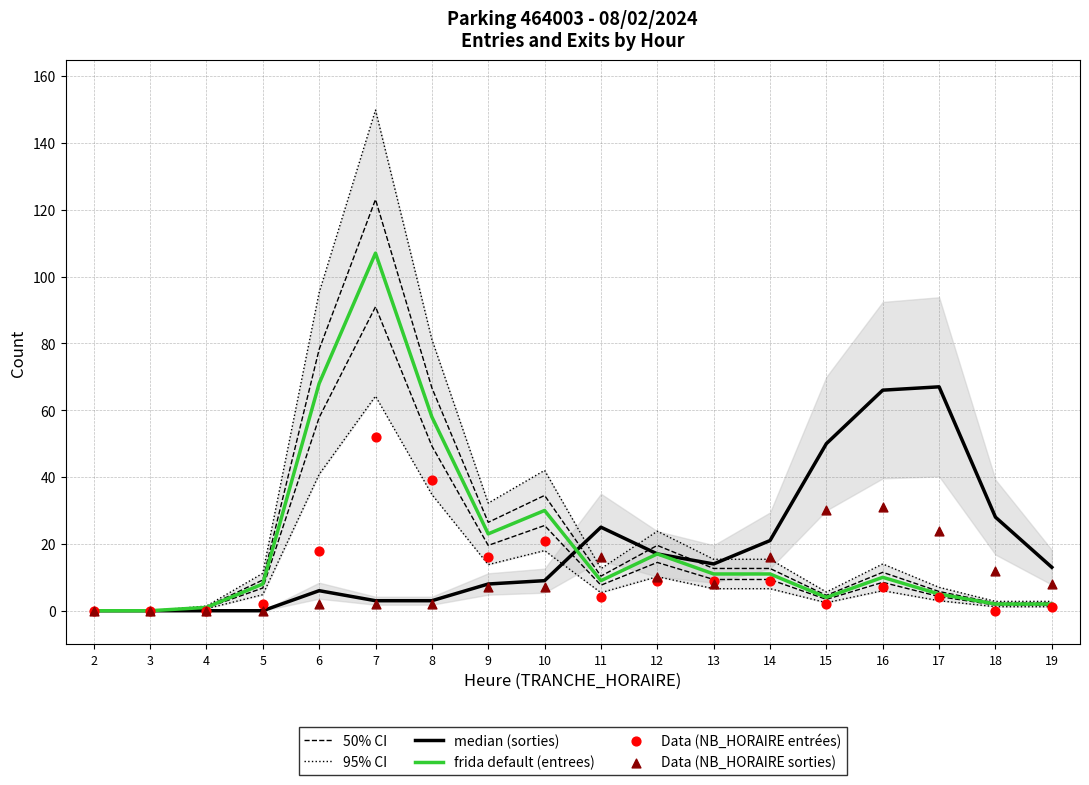

What is the total value across all series at 6?

192.6